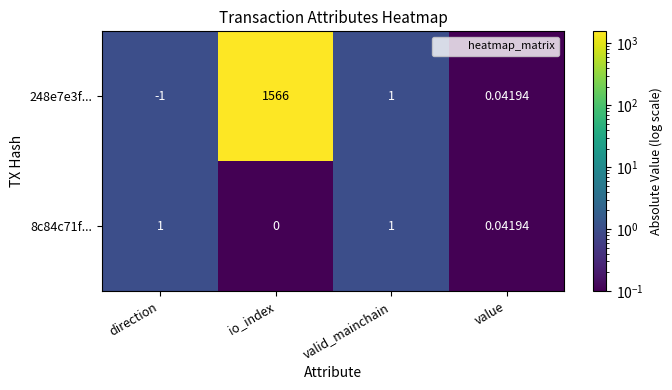

Is the value of 8c84c71f... at value greater than the value of 248e7e3f... at valid_mainchain?

No